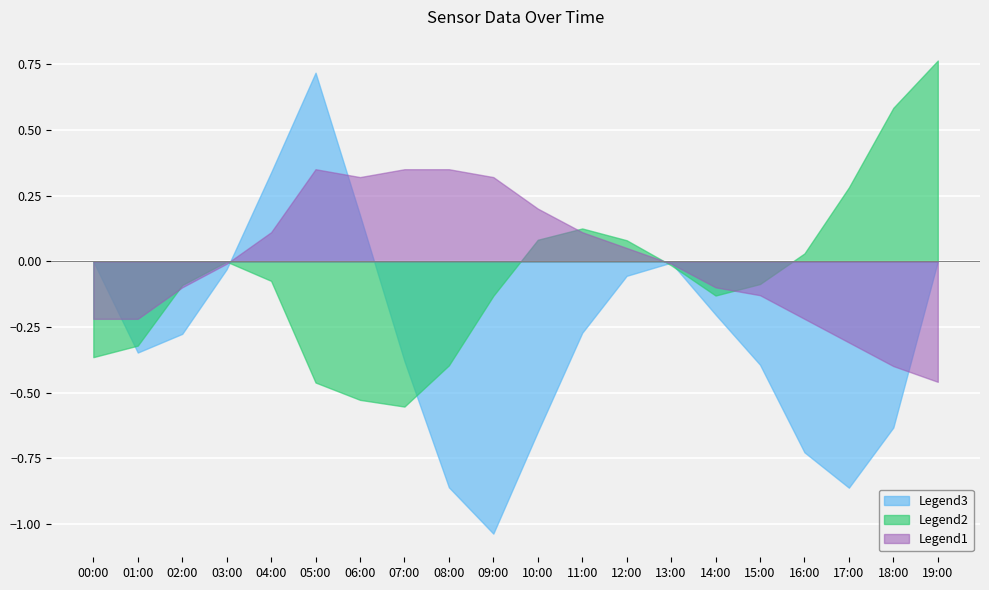

At which category does col_2 reach its first local valley?

06:00